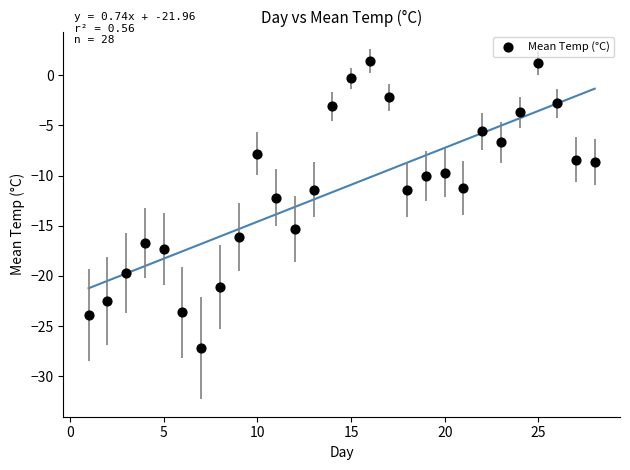

How many data points are displayed?

28